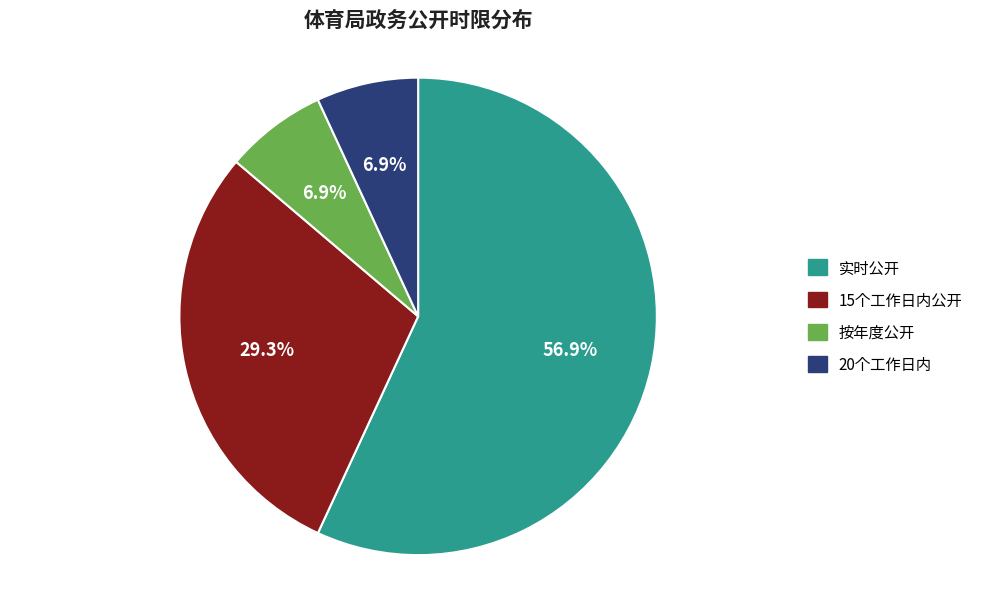

To the nearest percent, what is the combined percentage of 15个工作日内公开 and 20个工作日内?

36%